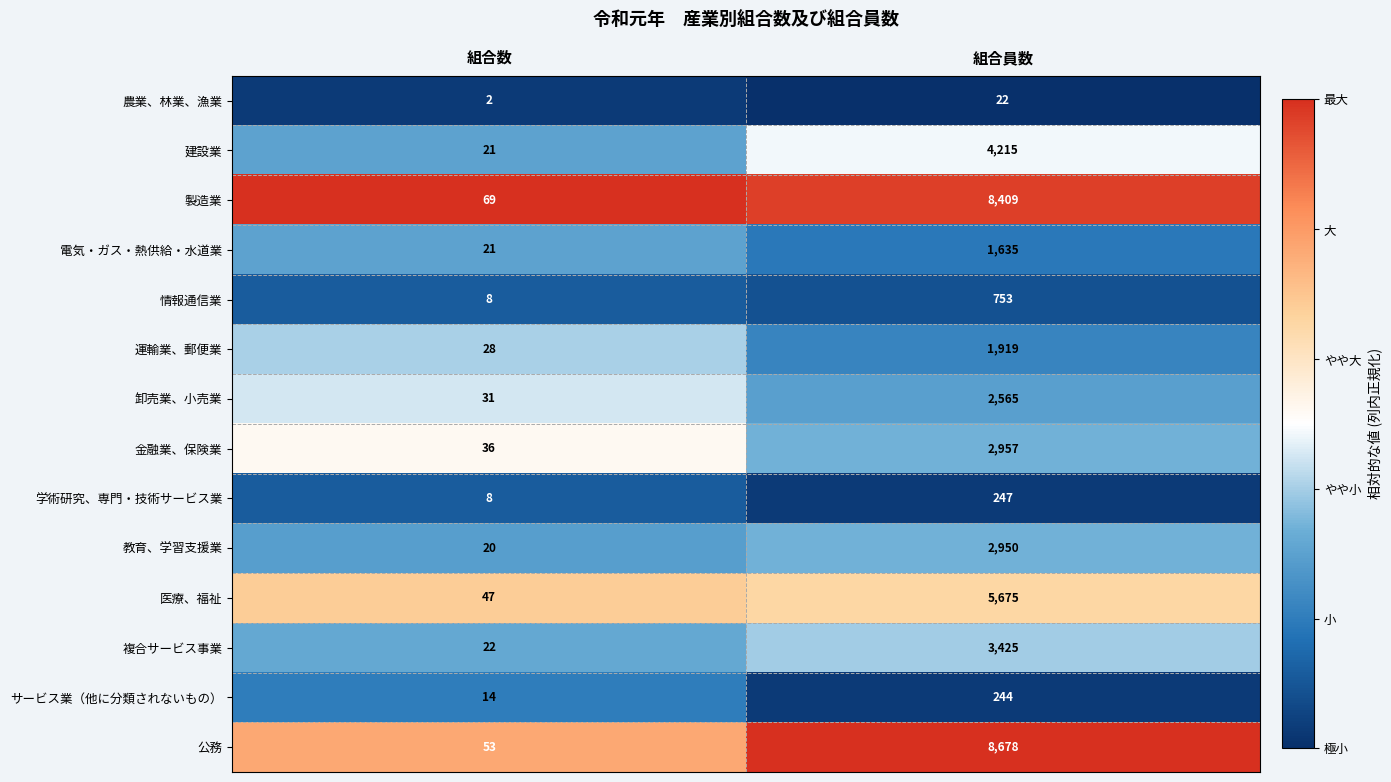

Which series has the widest spread of values?

公務